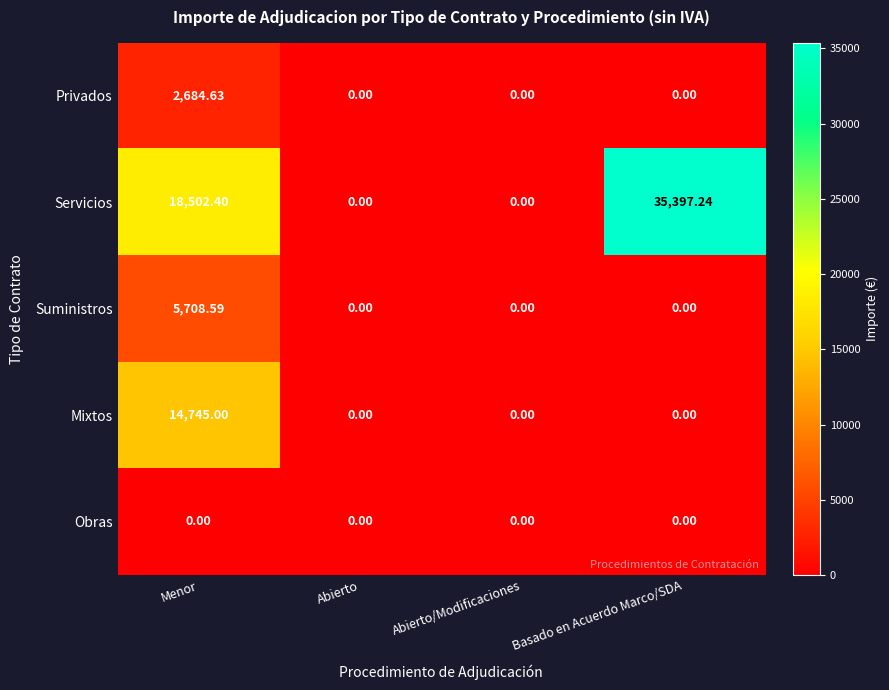

Which category has the highest value in the Suministros series?

Menor